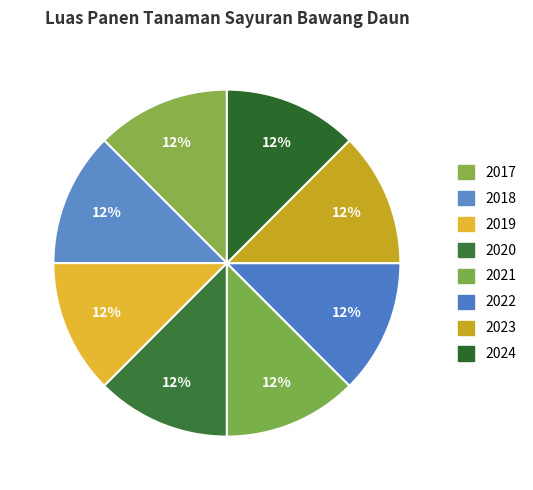

How many slices are in this pie chart?

8